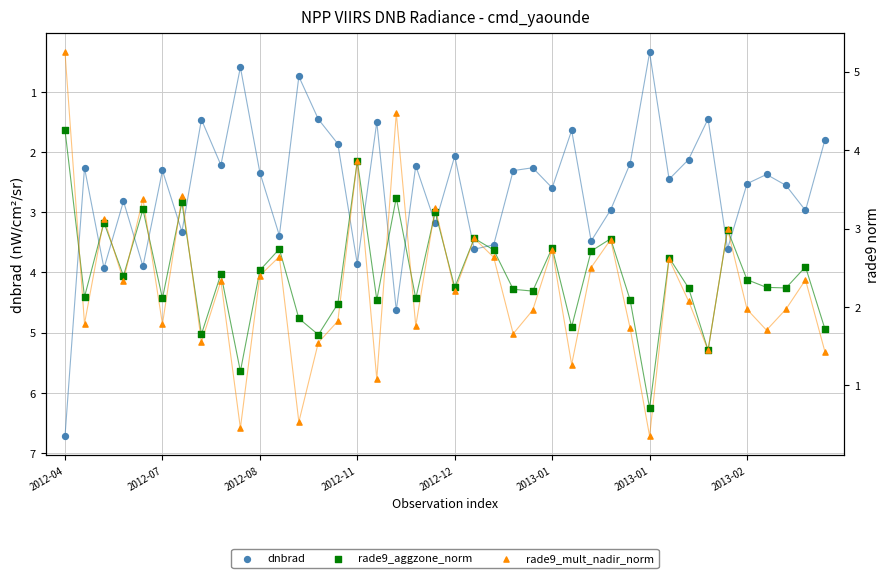

At how many categories does at least one series exceed 0?

40